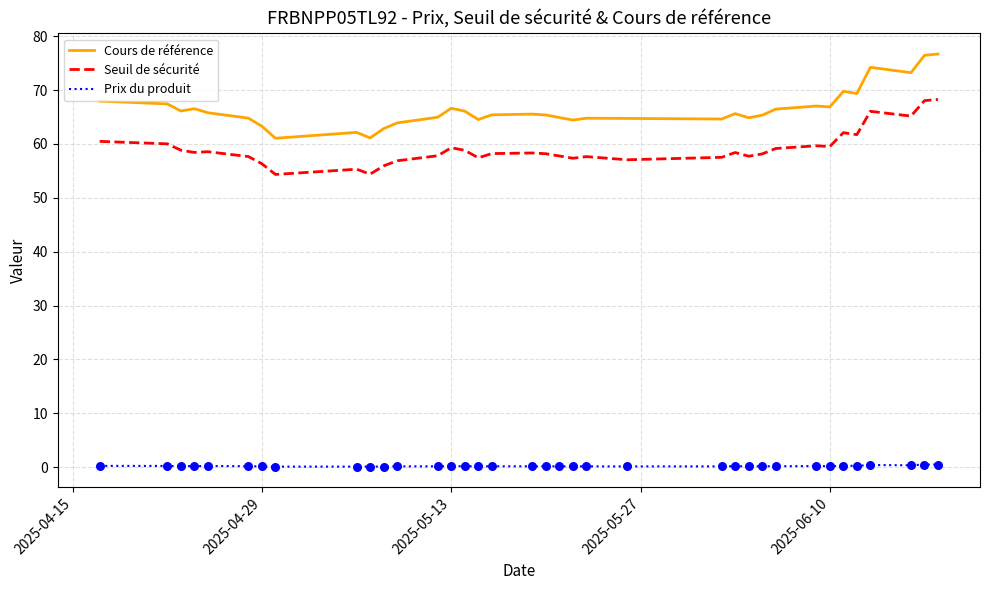

At how many categories does at least one series exceed 33?

36